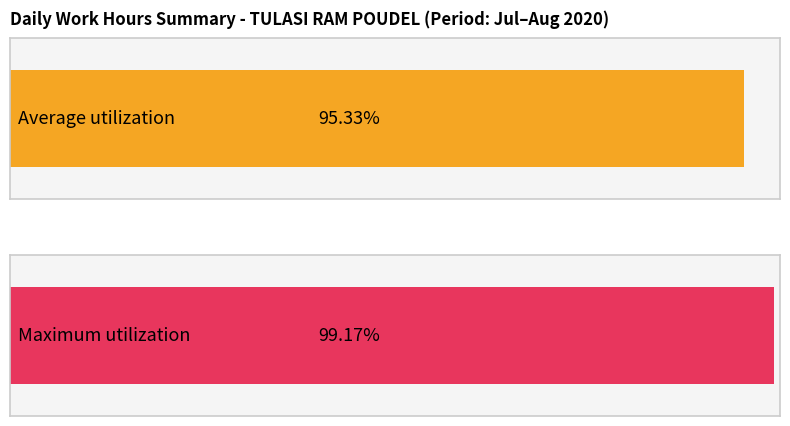

Count the number of data series in this chart.

1